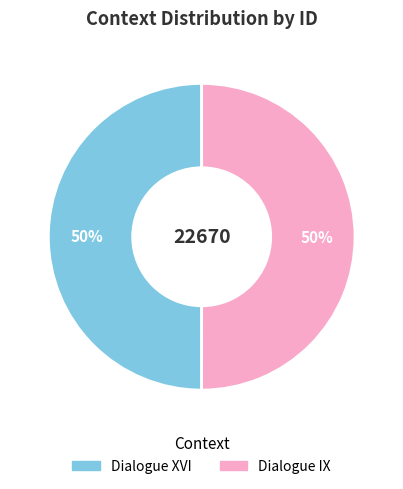

How many slices are in this pie chart?

2